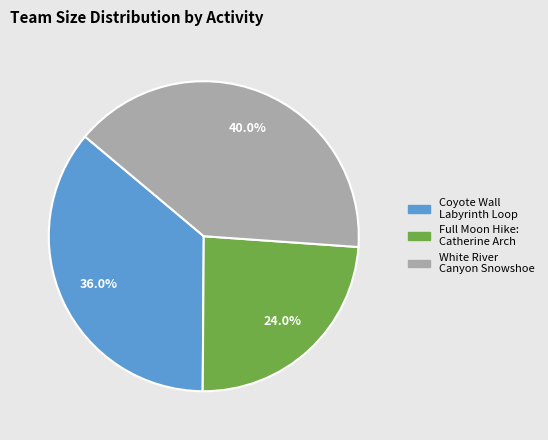

The Full Moon Hike: Catherine Arch slice represents 11% of the pie. True or false?

False